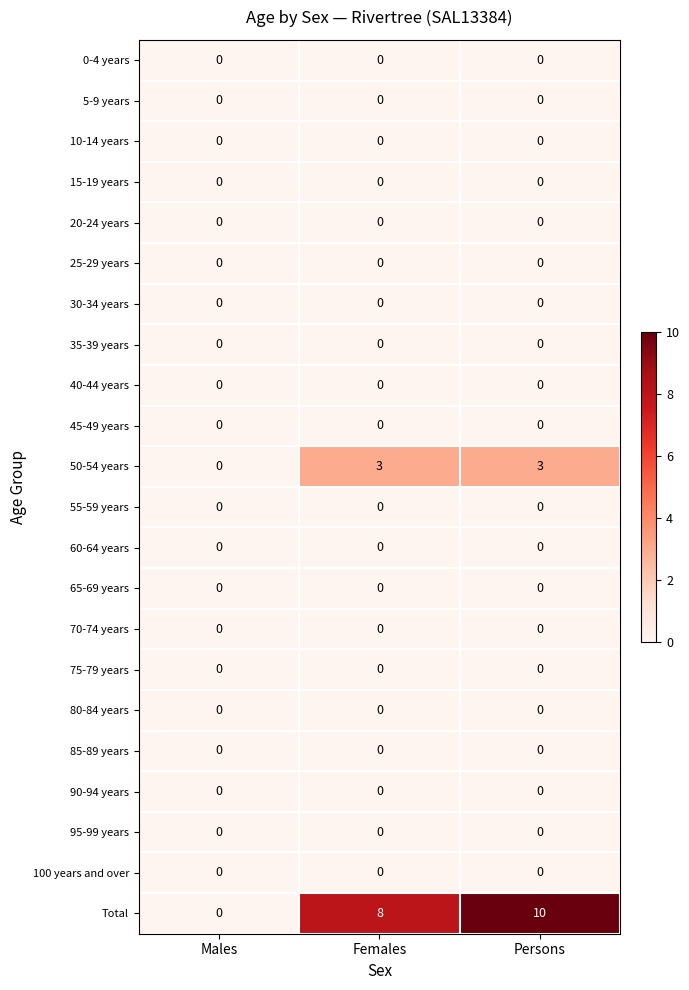

What is the total value across all series at Persons?

13